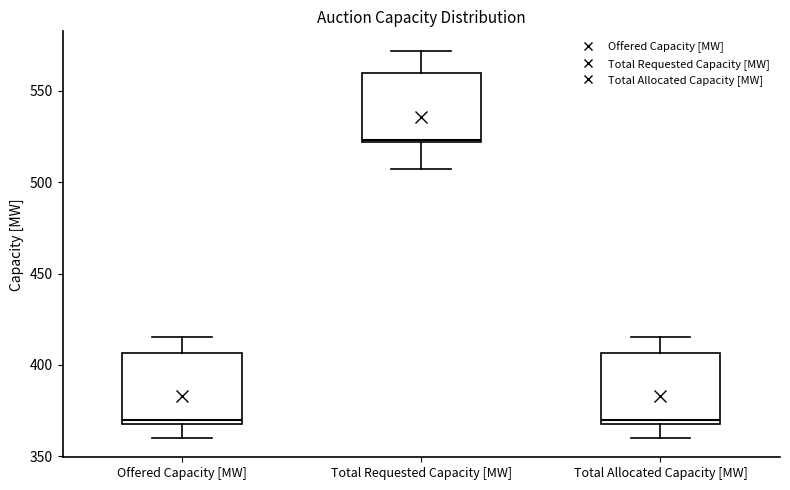

Reading left to right, read every box against the y-axis: the position of its median line, the range the box covers, and the ends of its whiskers. The values are not printed on the chart, so give them approximately, as read against the axis.

Offered Capacity [MW]: median 370 (just above the box's lower edge), box 370 to 405, whiskers 360 to 415
Total Requested Capacity [MW]: median 525, box 520 to 560, whiskers 505 to 570
Total Allocated Capacity [MW]: median 370 (just above the box's lower edge), box 370 to 405, whiskers 360 to 415